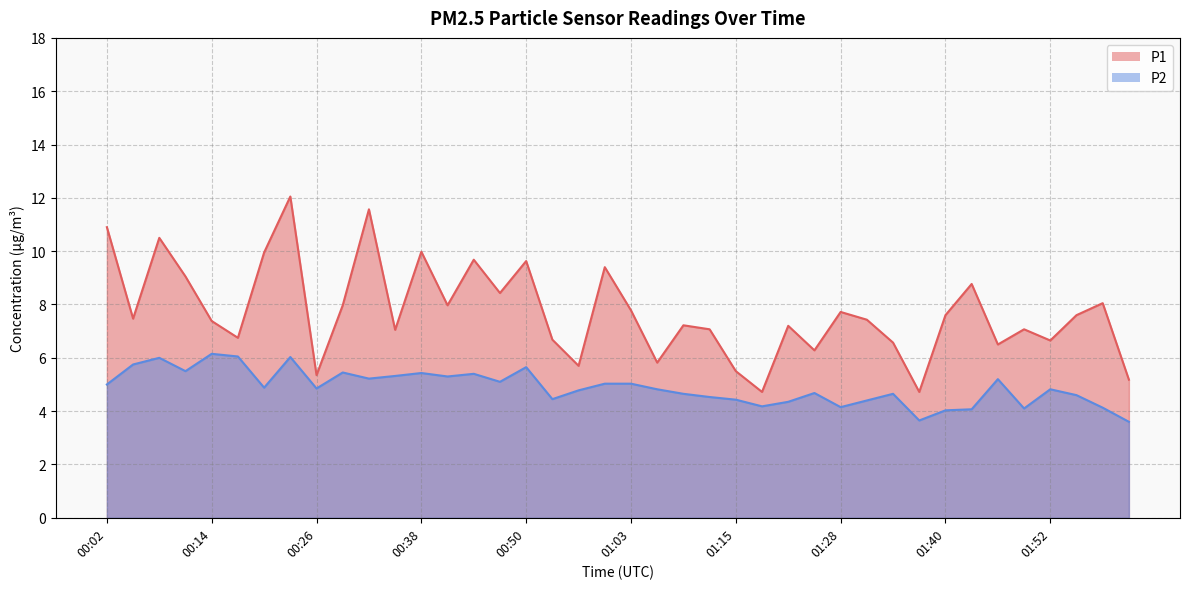

At which category is the sum across all series the highest?

00:23